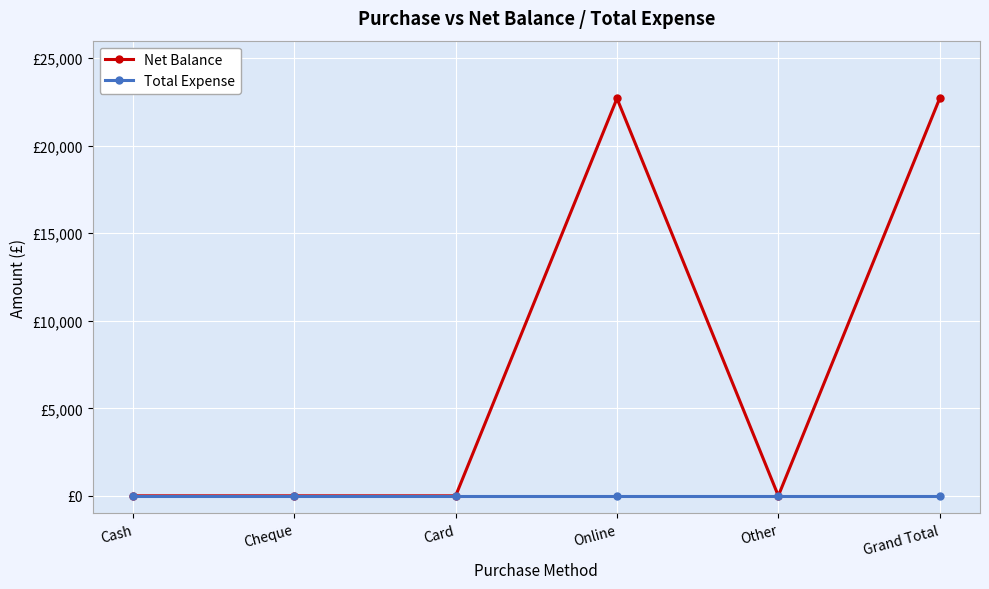

Which series has the largest range (max minus min)?

Net Balance